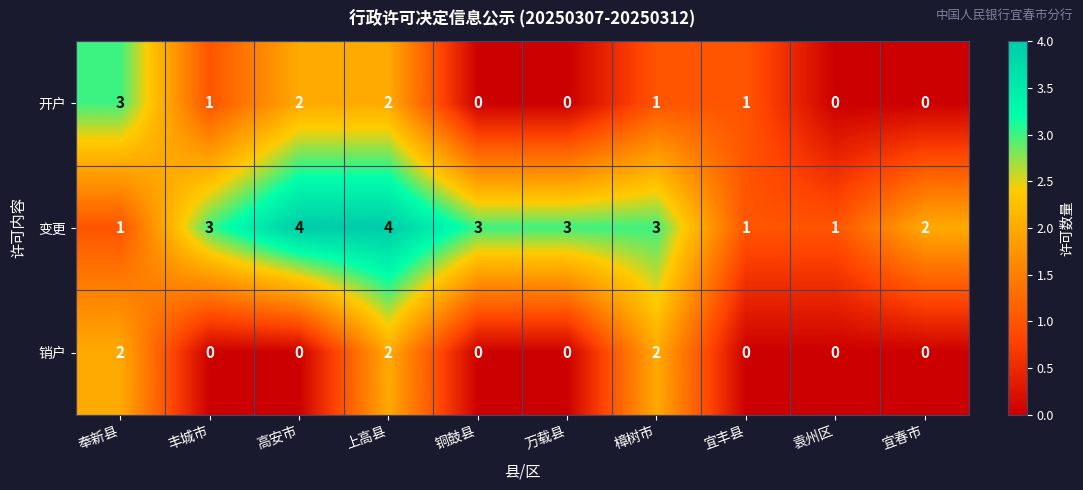

What is the spread (max minus min) of values at 万载县?

3